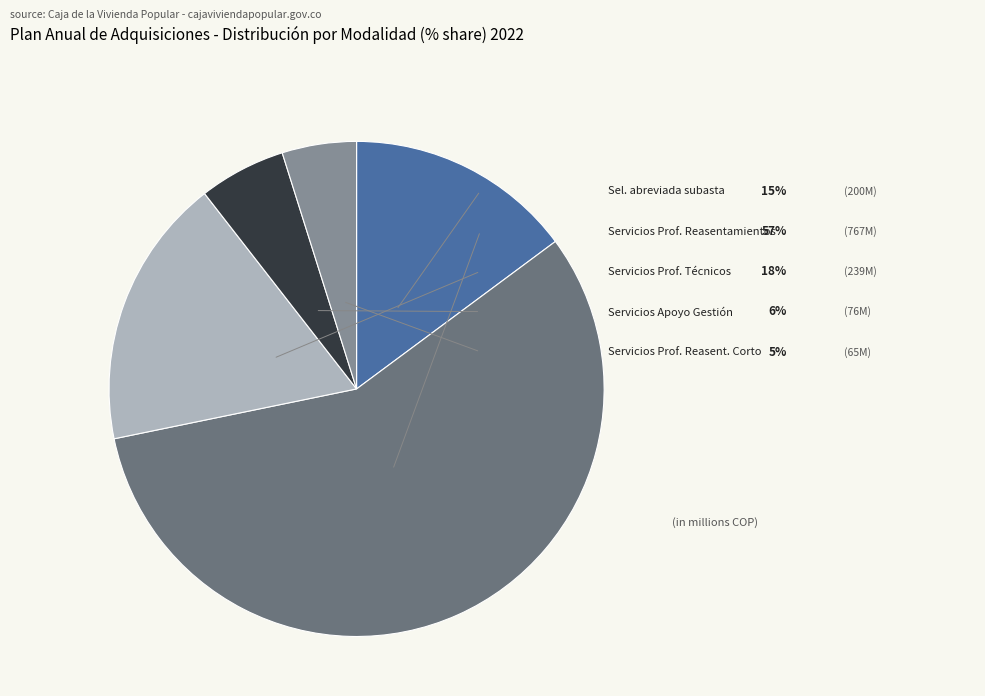

Does any single category account for the majority?

Yes